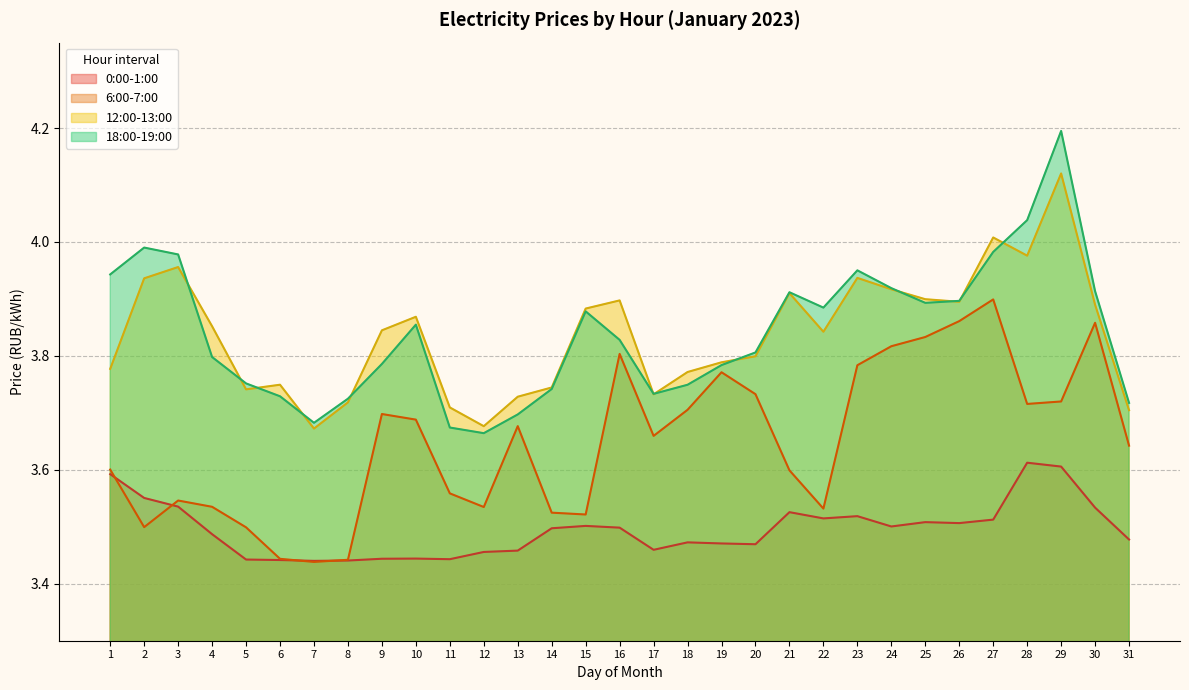

Count the number of data series in this chart.

4